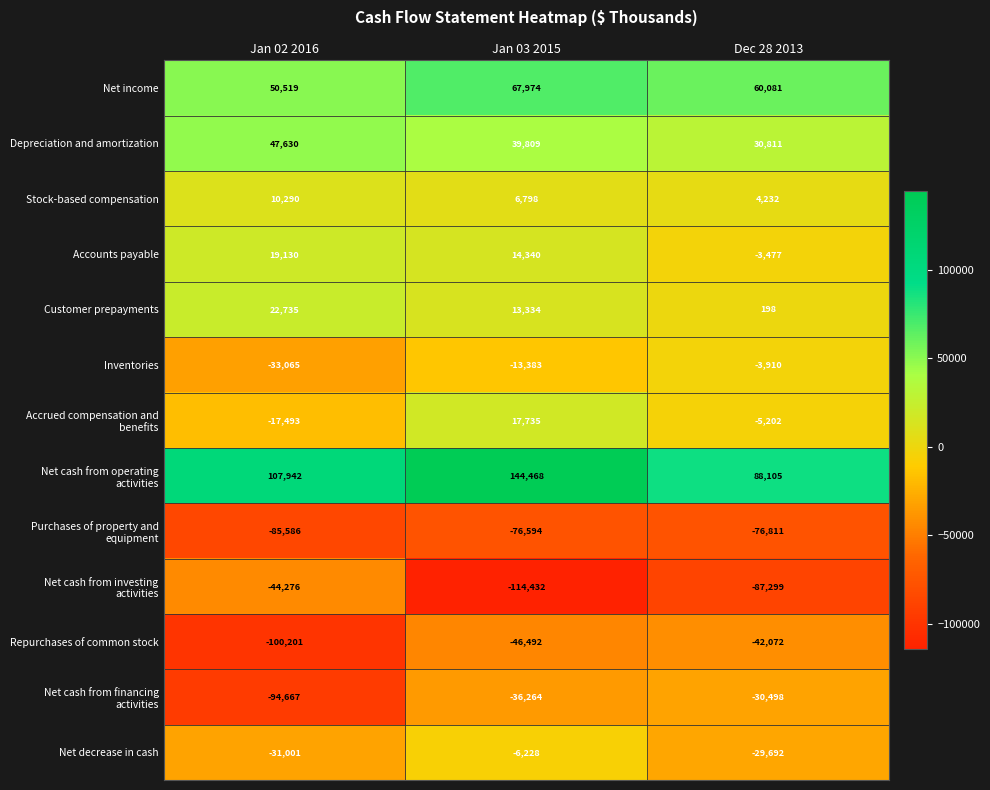

What is the sum of the Stock-based compensation values at Dec 28 2013 and Jan 03 2015?

11030